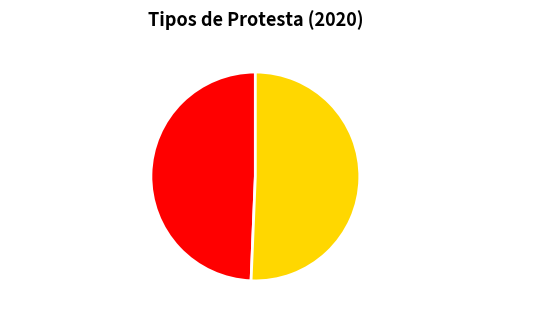

Which slice represents more than half of the pie?

Declaración pública